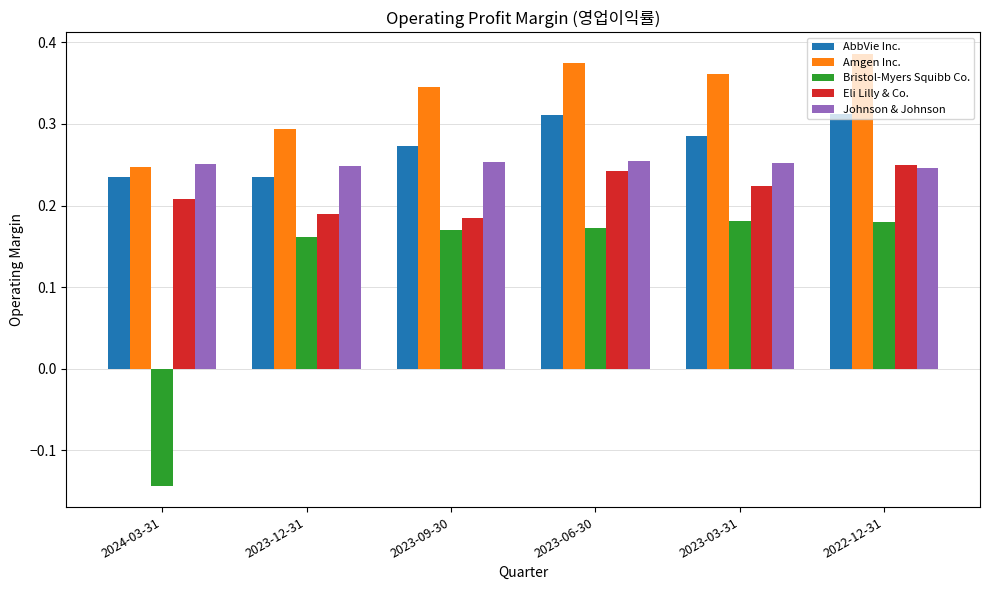

Which category has the lowest value in the Bristol-Myers Squibb Co. series?

2024-03-31